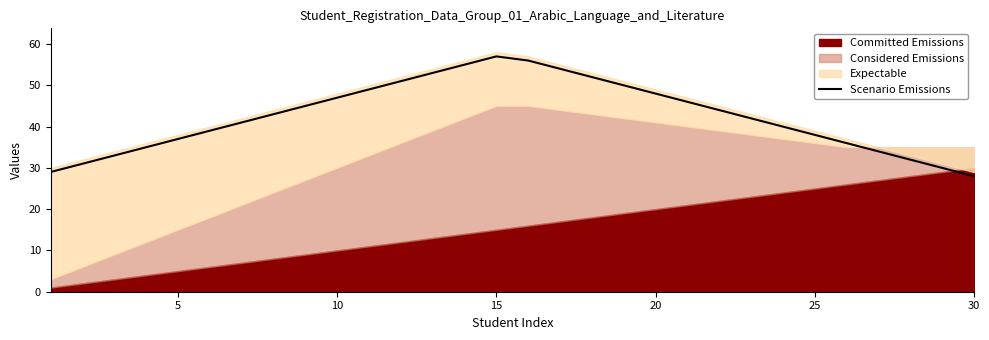

How many data points are less than 43?

15